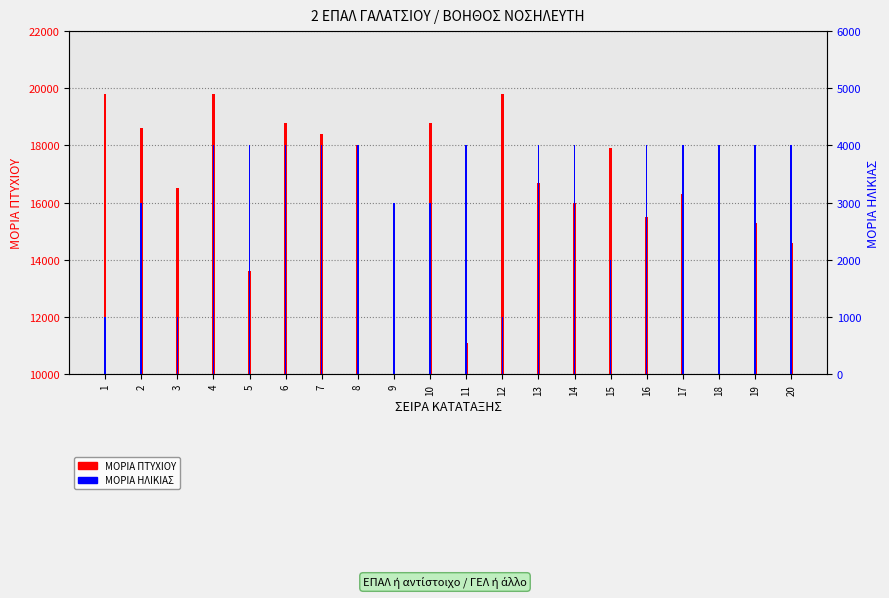

What is the value of the ΜΟΡΙΑ ΗΛΙΚΙΑΣ bar at the 11th from the left?

4000